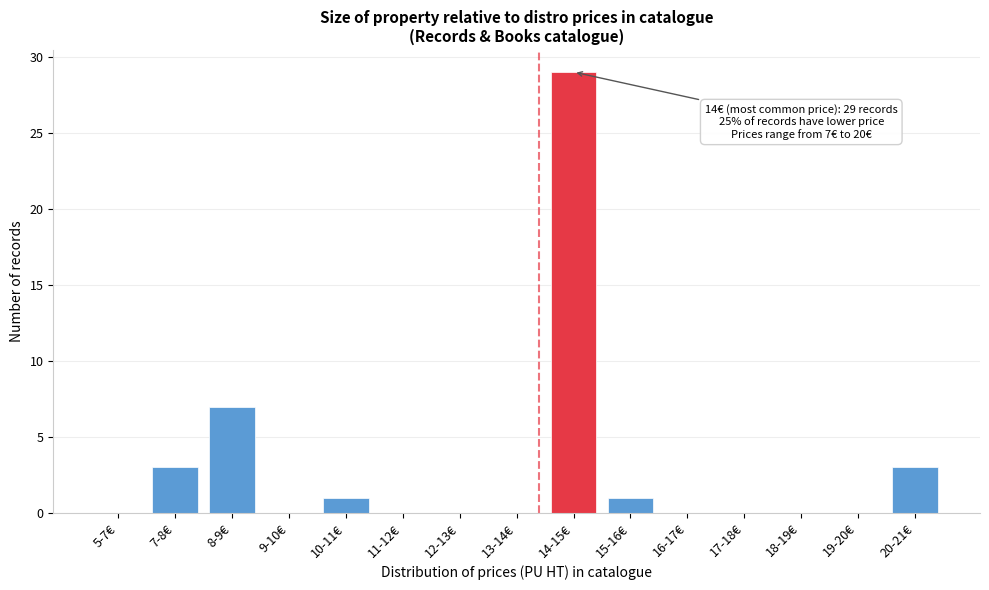

Reading left to right, extract all data points from this chart.

5-7€=0	7-8€=3	8-9€=7	9-10€=0	10-11€=1	11-12€=0	12-13€=0	13-14€=0	14-15€=29	15-16€=1	16-17€=0	17-18€=0	18-19€=0	19-20€=0	20-21€=3